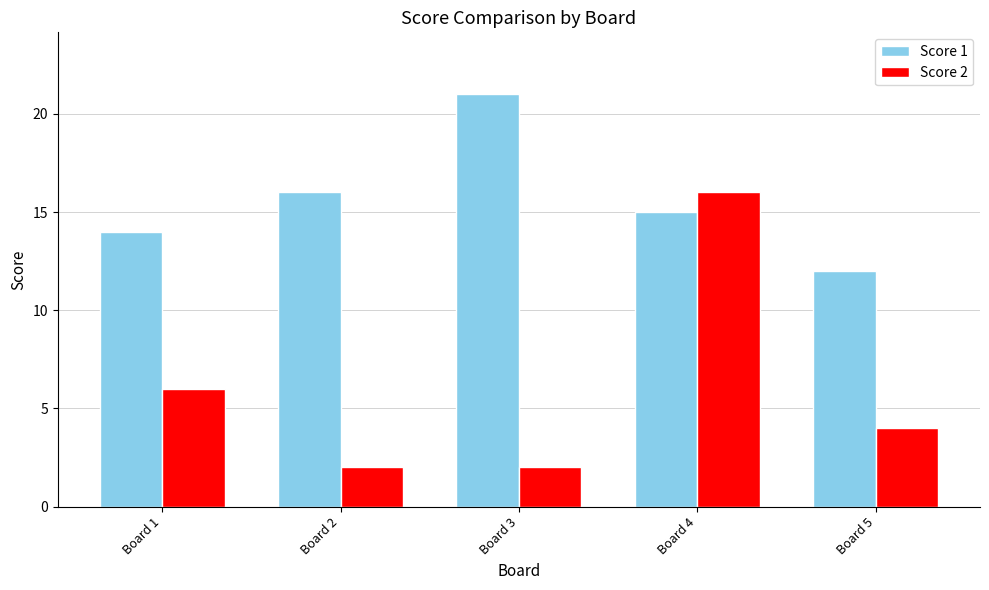

Reading right to left, what are all the values shown in this chart?

Score 1: Board 5=12	Board 4=15	Board 3=21	Board 2=16	Board 1=14
Score 2: Board 5=4	Board 4=16	Board 3=2	Board 2=2	Board 1=6